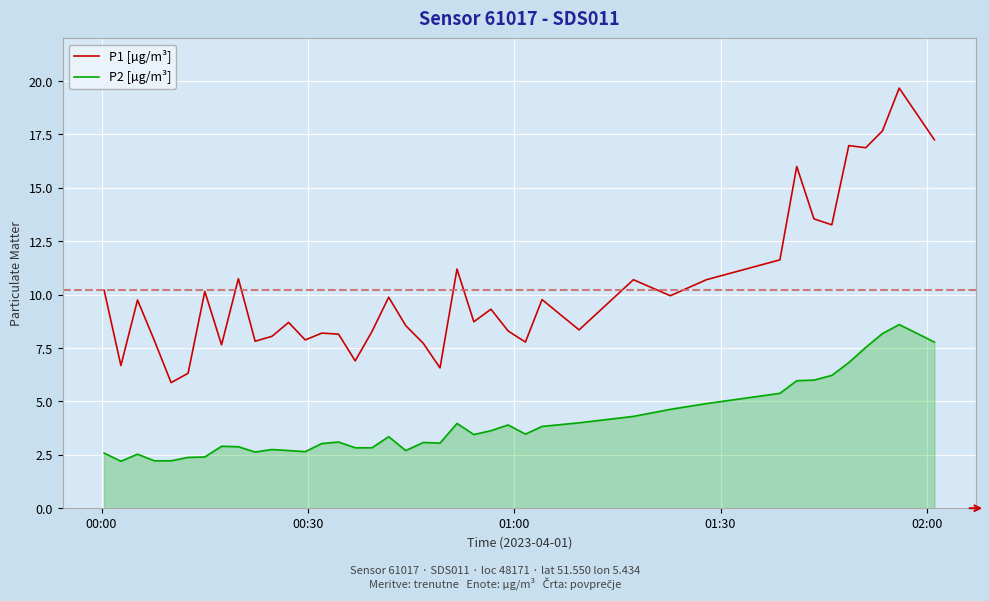

What is the greatest value displayed?

19.7